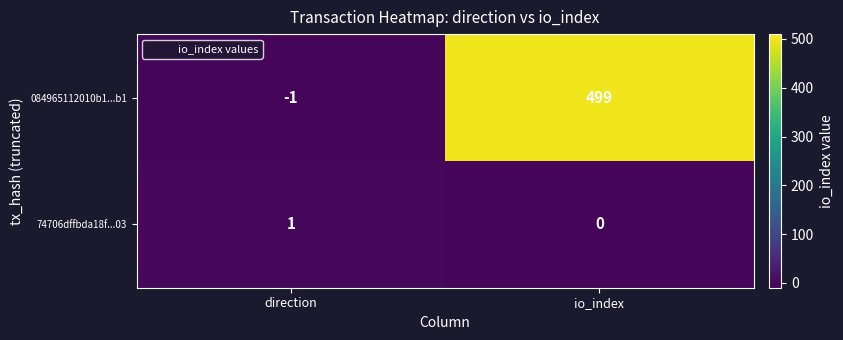

At which category is the sum across all series the highest?

io_index